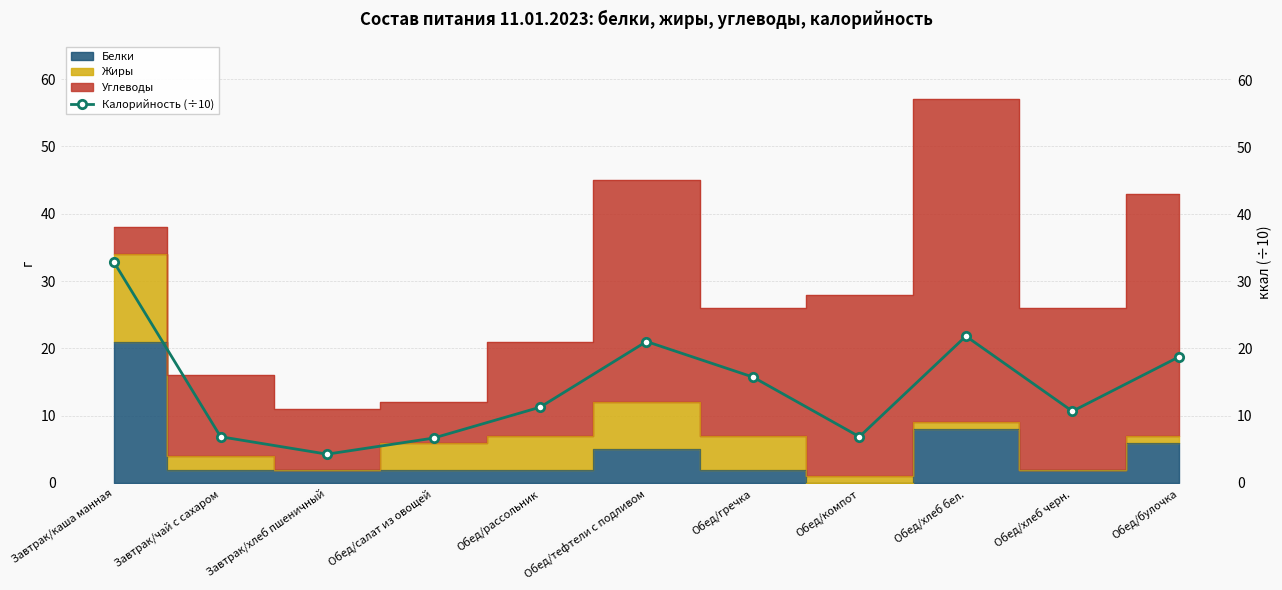

List the labels in order of value, smallest first.

Завтрак/хлеб пшеничный, Обед/салат из овощей, Завтрак/чай с сахаром, Обед/компот, Обед/хлеб черн., Обед/рассольник, Обед/гречка, Обед/булочка, Обед/тефтели с подливом, Обед/хлеб бел., Завтрак/каша манная